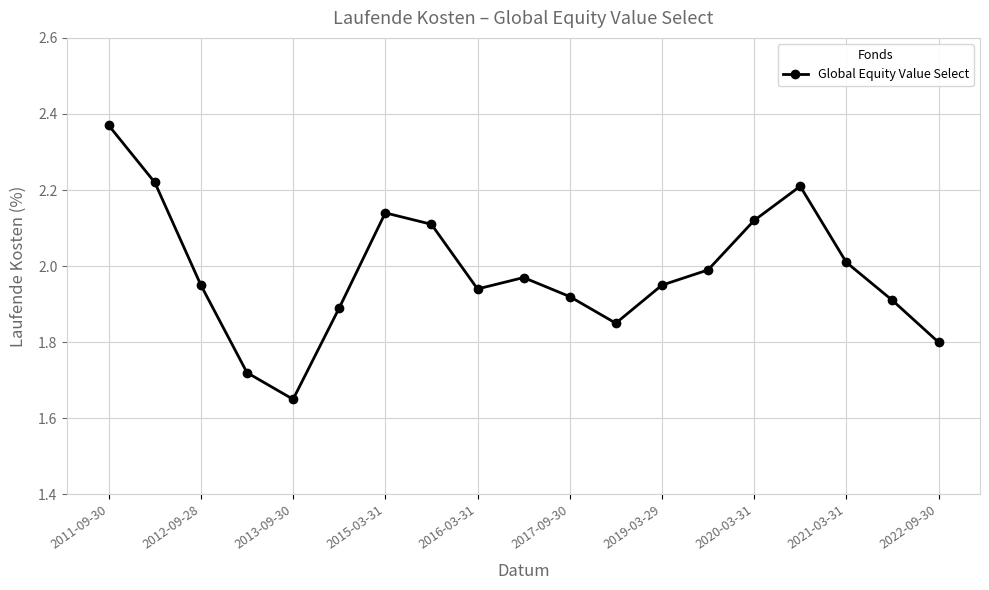

How many interior local peaks (higher than both neighbors) does the data have?

3